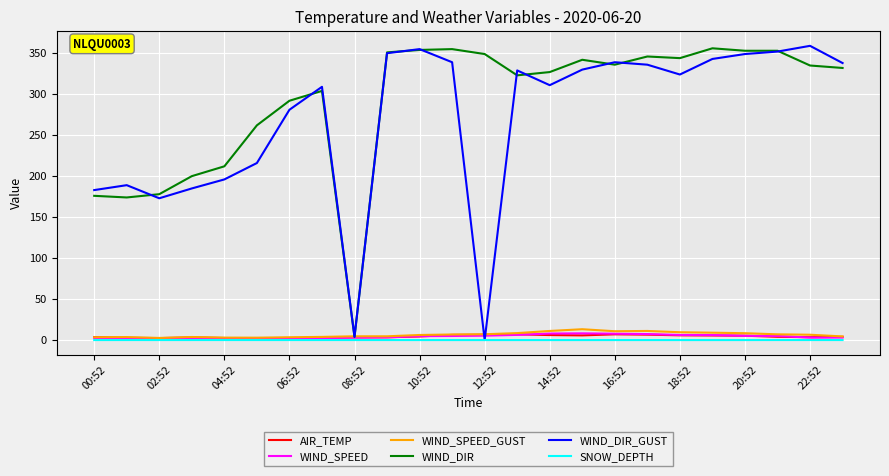

Which series has the largest total across all categories?

WIND_DIR